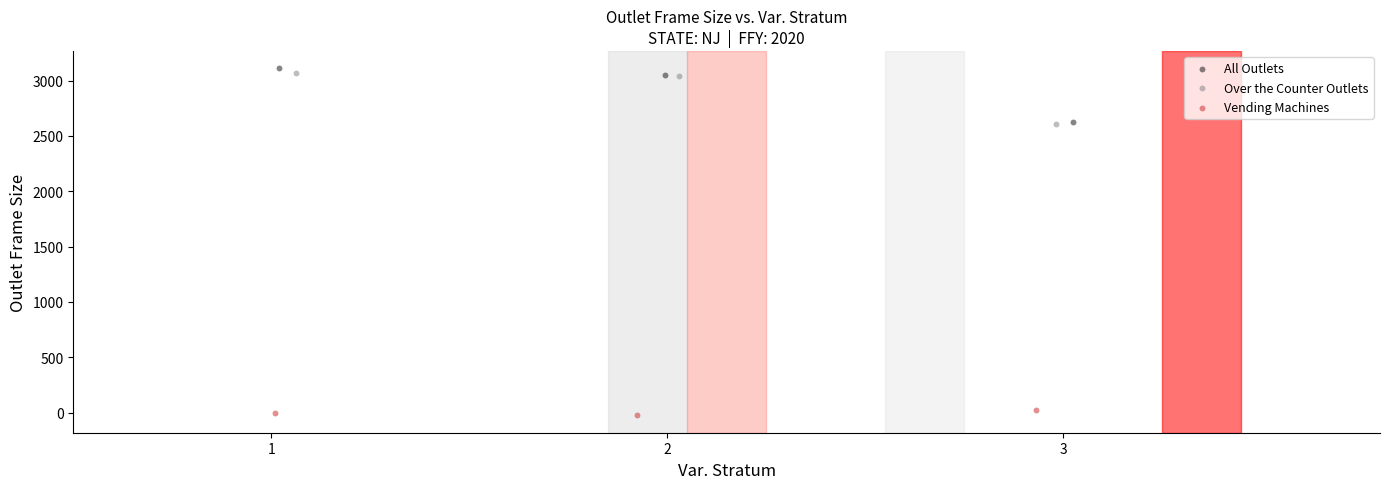

Which series reaches the maximum Y coordinate?

All Outlets